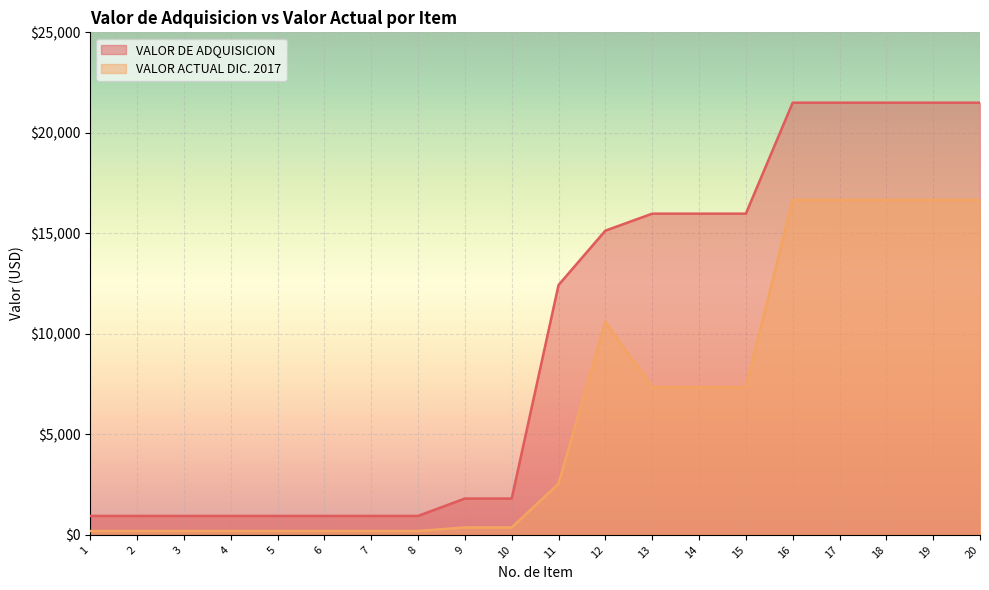

Between 17 and 19, which series saw the biggest shift?

VALOR DE ADQUISICION